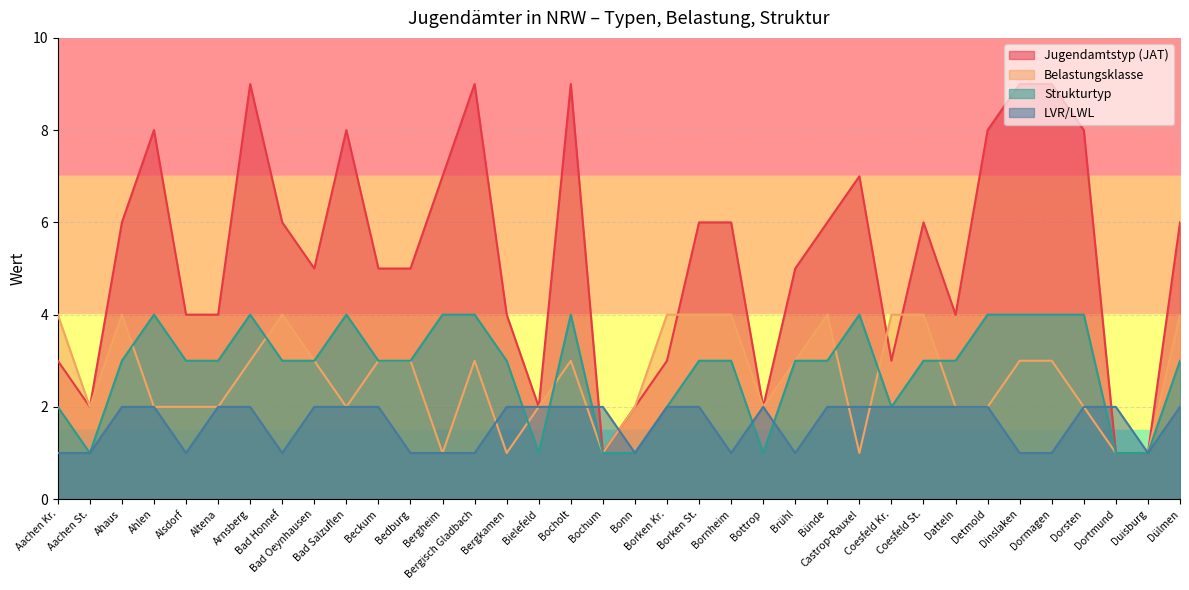

How many distinct data groups are displayed?

4